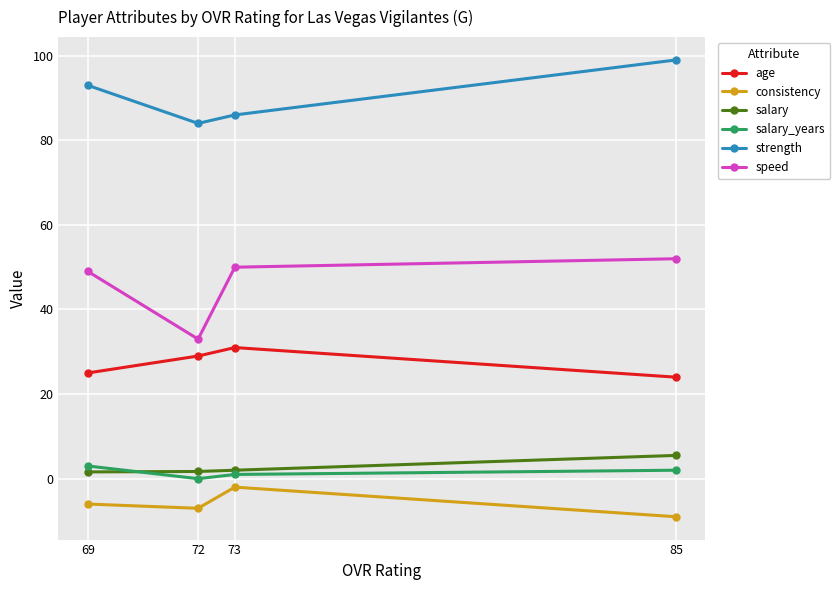

What are all the series names shown in the legend?

age, consistency, salary, salary_years, strength, speed